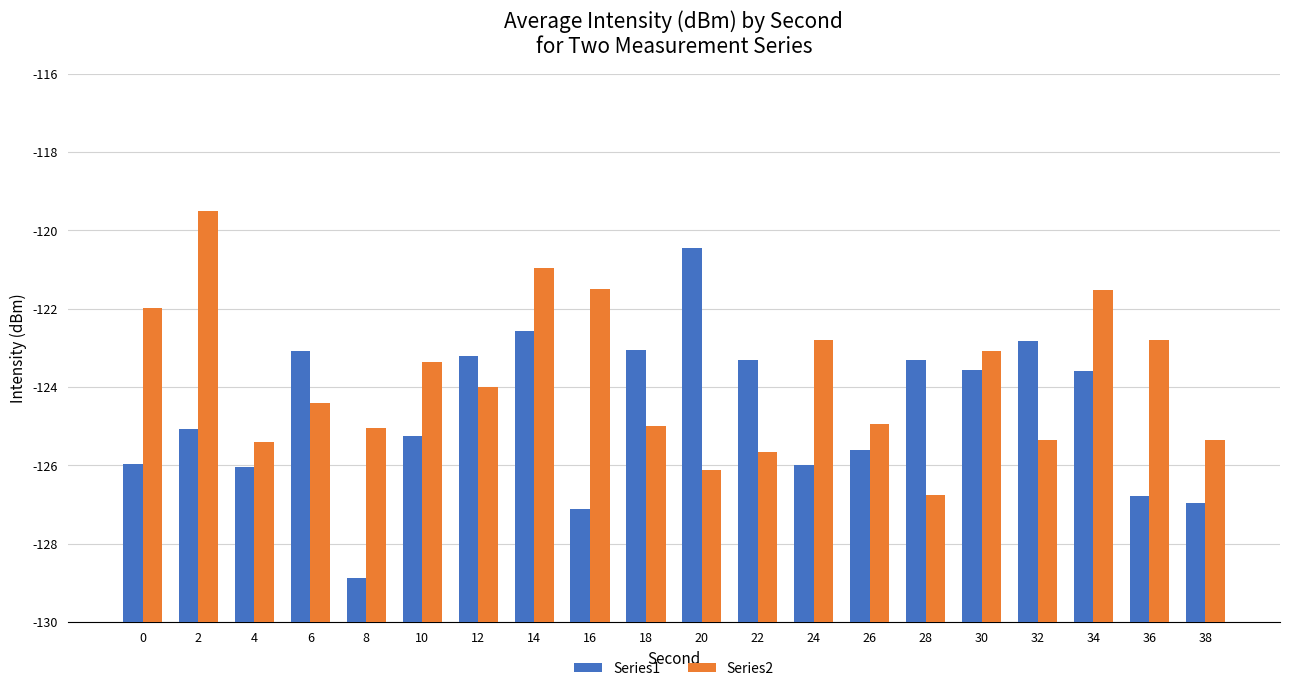

At how many categories does at least one series exceed 8?

6